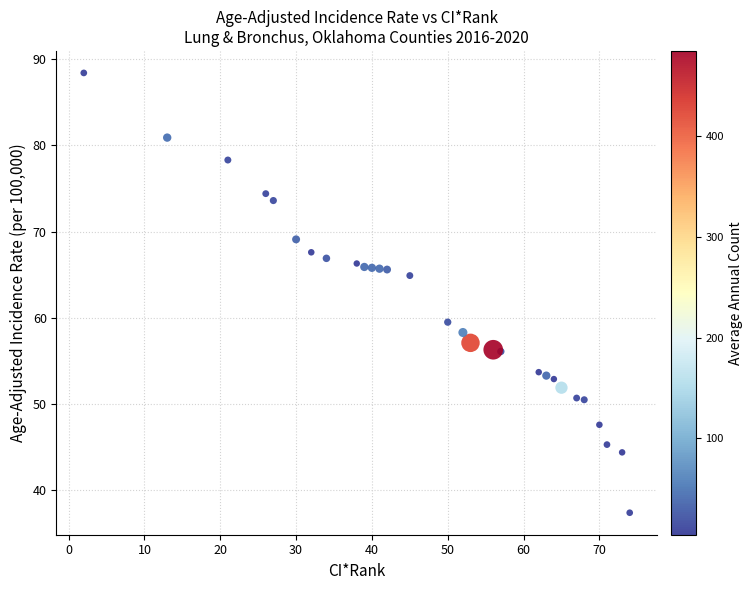

What is the range of X values (max minus min)?

72.0